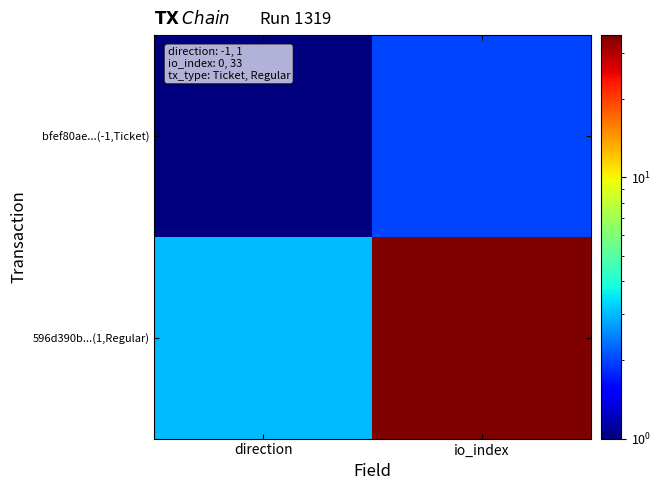

Between direction and io_index, which series saw the biggest shift?

596d390b...(1,Regular)